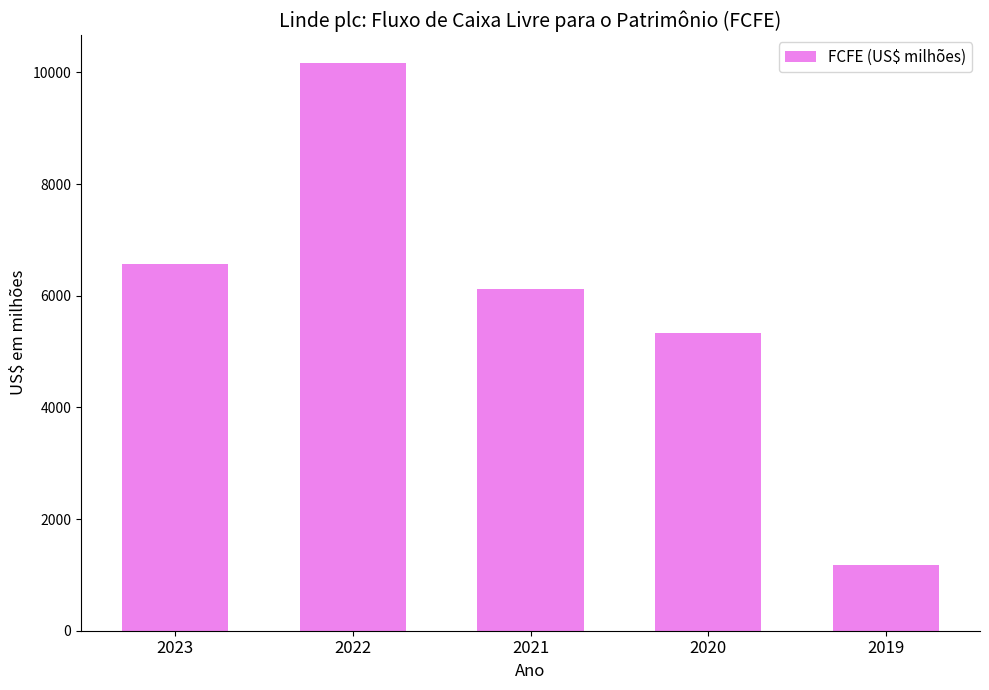

What is the change in value from 2022 to 2020?

-4824